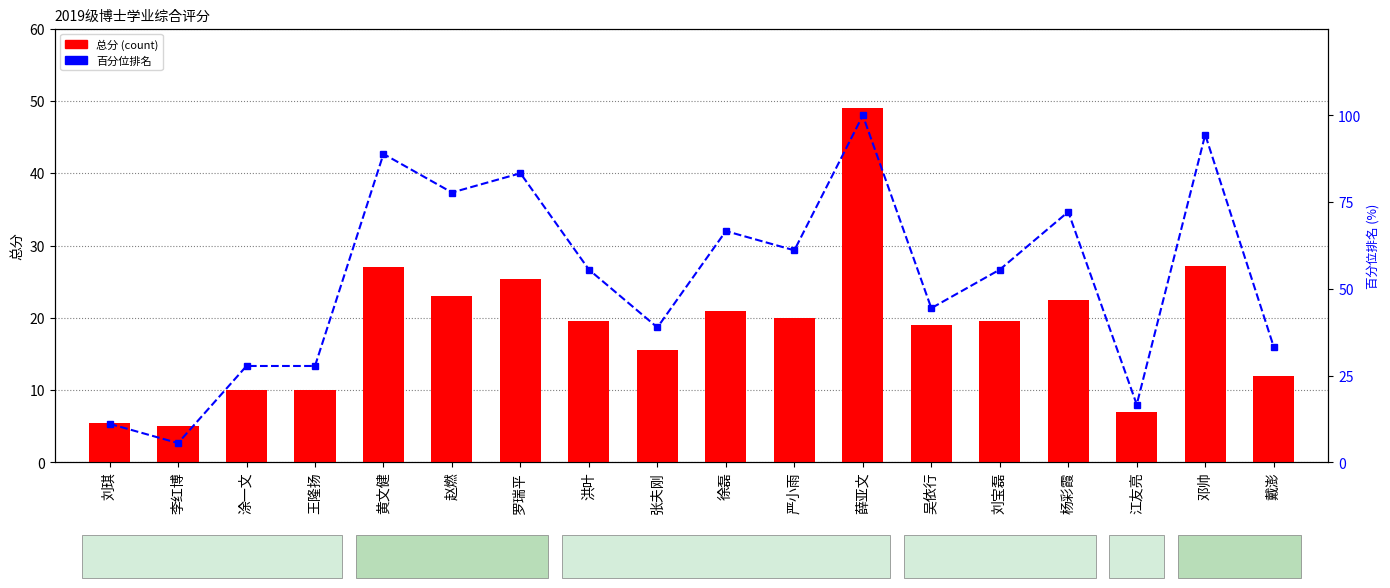

Between 刘琪 and 邓帅, which series saw the biggest shift?

百分位排名